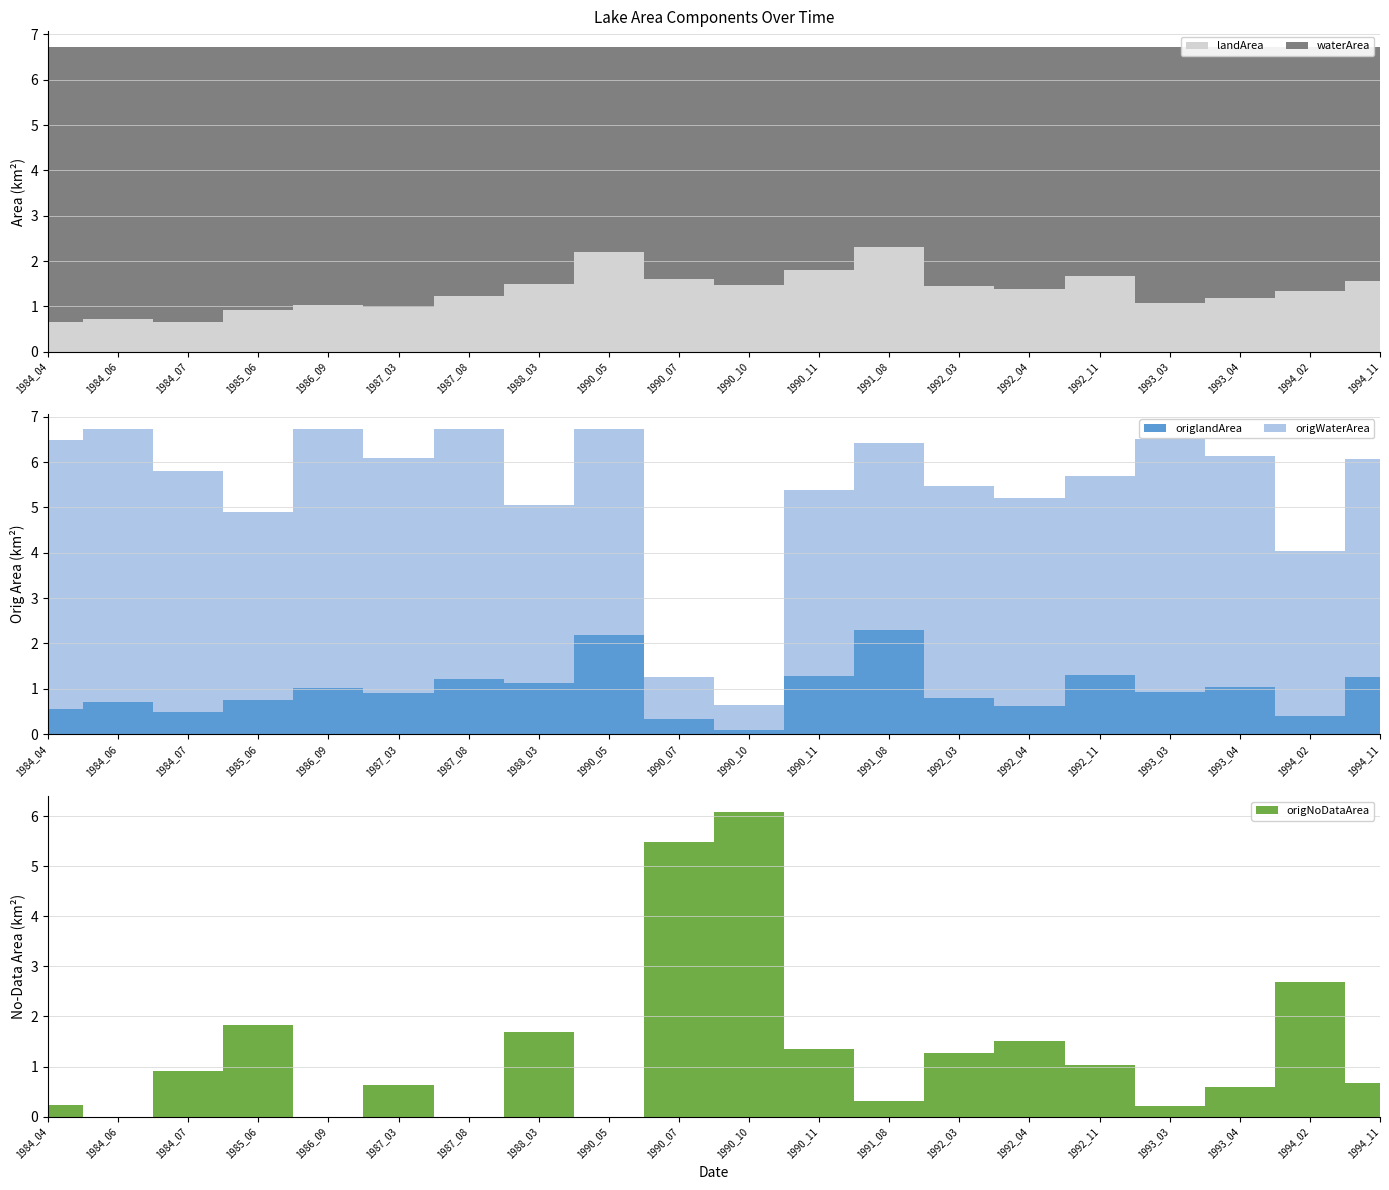

Reading left to right, extract all data points from this chart.

waterArea: 1984_04=6.1	1984_06=6.0	1984_07=6.1	1985_06=5.8	1986_09=5.7	1987_03=5.7	1987_08=5.5	1988_03=5.2	1990_05=4.5	1990_07=5.1	1990_10=5.3	1990_11=4.9	1991_08=4.4	1992_03=5.3	1992_04=5.3	1992_11=5.1	1993_03=5.7	1993_04=5.5	1994_02=5.4	1994_11=5.2
landArea: 1984_04=0.7	1984_06=0.7	1984_07=0.7	1985_06=0.9	1986_09=1.0	1987_03=1.0	1987_08=1.2	1988_03=1.5	1990_05=2.2	1990_07=1.6	1990_10=1.5	1990_11=1.8	1991_08=2.3	1992_03=1.4	1992_04=1.4	1992_11=1.7	1993_03=1.1	1993_04=1.2	1994_02=1.3	1994_11=1.6
origWaterArea: 1984_04=5.9	1984_06=6.0	1984_07=5.3	1985_06=4.2	1986_09=5.7	1987_03=5.2	1987_08=5.5	1988_03=3.9	1990_05=4.5	1990_07=0.9	1990_10=0.6	1990_11=4.1	1991_08=4.1	1992_03=4.7	1992_04=4.6	1992_11=4.4	1993_03=5.6	1993_04=5.1	1994_02=3.6	1994_11=4.8
origlandArea: 1984_04=0.6	1984_06=0.7	1984_07=0.5	1985_06=0.8	1986_09=1.0	1987_03=0.9	1987_08=1.2	1988_03=1.1	1990_05=2.2	1990_07=0.3	1990_10=0.1	1990_11=1.3	1991_08=2.3	1992_03=0.8	1992_04=0.6	1992_11=1.3	1993_03=0.9	1993_04=1.0	1994_02=0.4	1994_11=1.3
origNoDataArea: 1984_04=0.2	1984_06=0.0	1984_07=0.9	1985_06=1.8	1986_09=0.0	1987_03=0.6	1987_08=0.0	1988_03=1.7	1990_05=0.0	1990_07=5.5	1990_10=6.1	1990_11=1.3	1991_08=0.3	1992_03=1.3	1992_04=1.5	1992_11=1.0	1993_03=0.2	1993_04=0.6	1994_02=2.7	1994_11=0.7